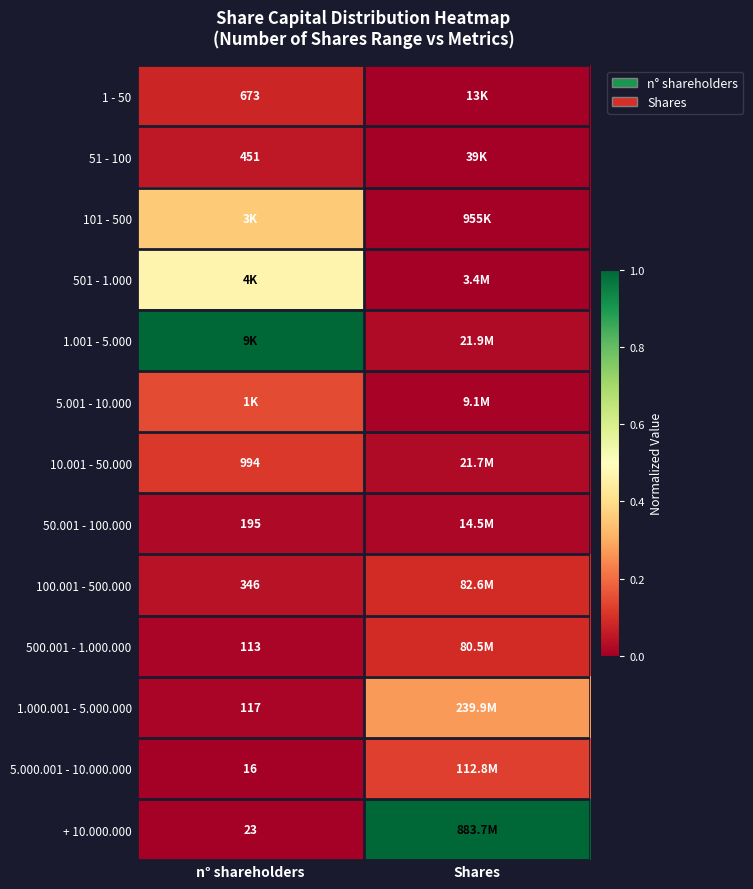

True or false: 50.001 - 100.000 has a value of 0.0 at n° shareholders.

False